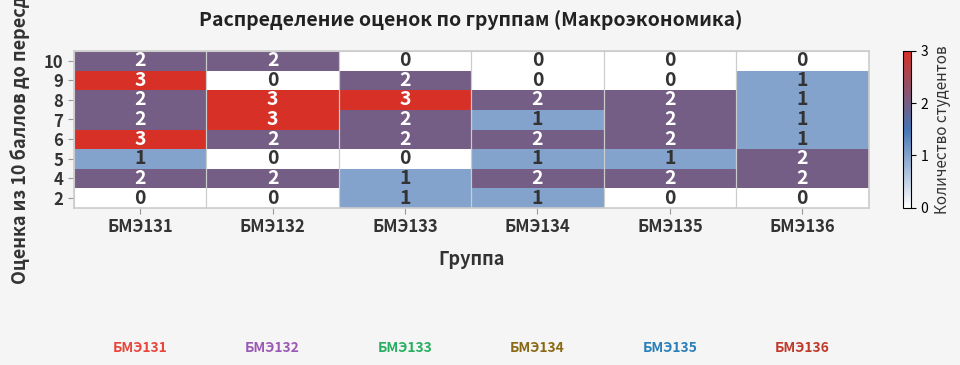

What is the maximum value shown in the chart?

3